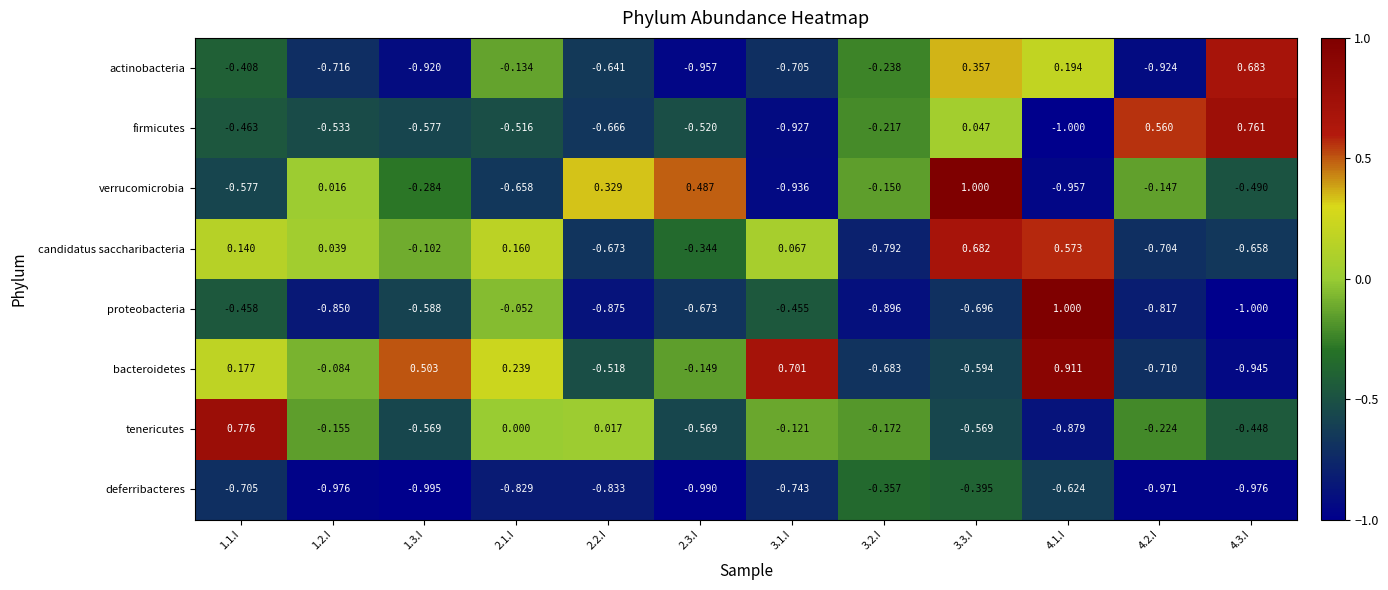

Which series has the largest range (max minus min)?

proteobacteria